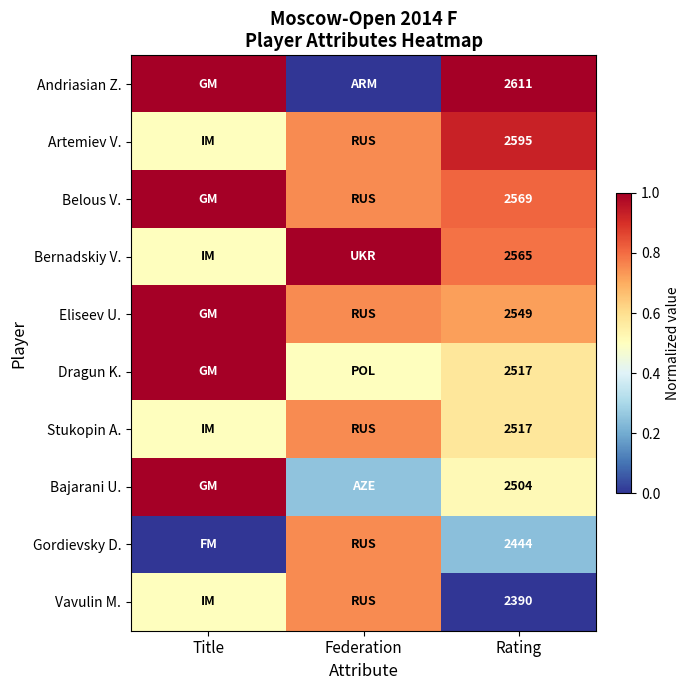

Which has a higher value, Rating or Title?

Rating